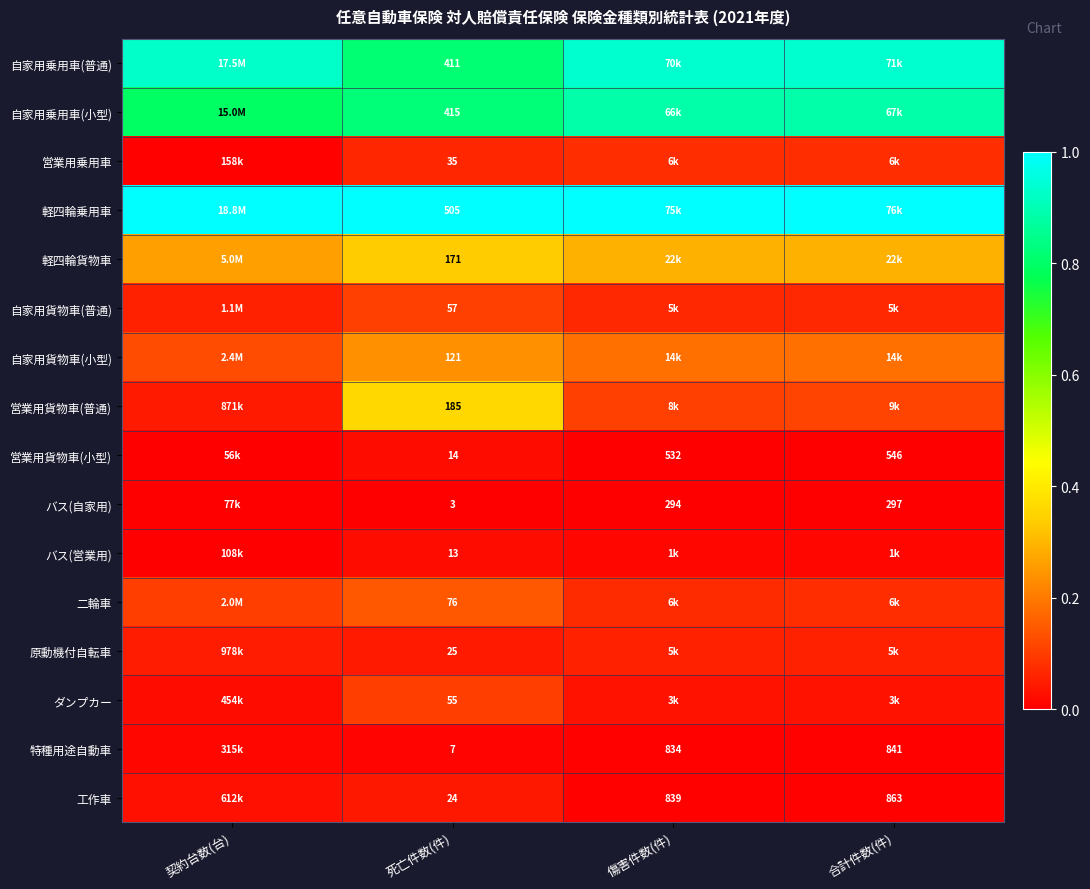

Between 合計件数(件) and 死亡件数(件), which is larger?

合計件数(件)